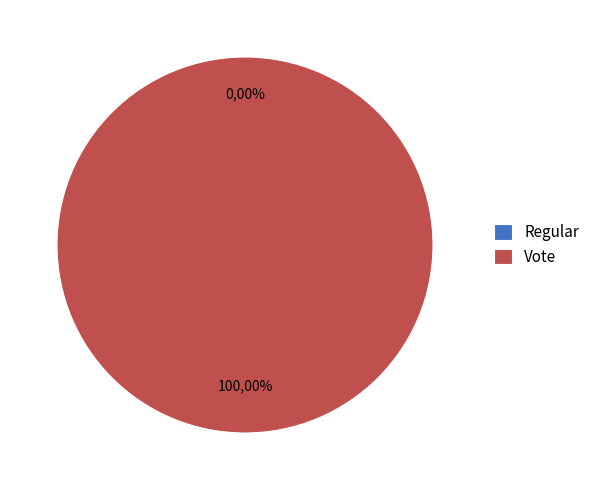

To the nearest percent, what is the combined percentage of Regular and Vote?

100%